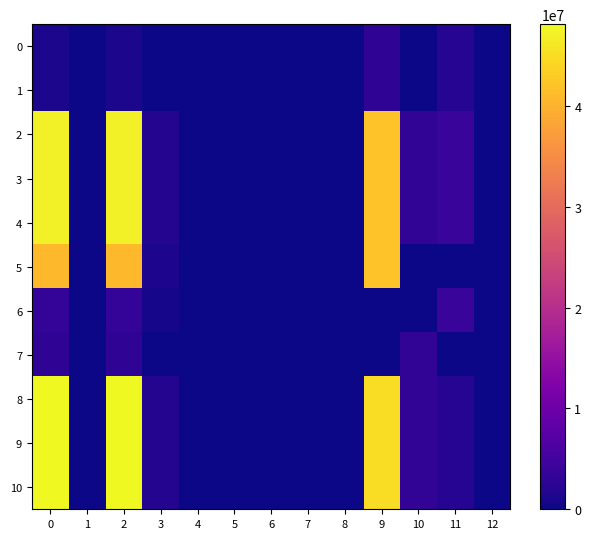

At 10, list the series in order from largest to smallest.

2, 3, 4, 7, 8, 9, 10, 0, 1, 5, 6